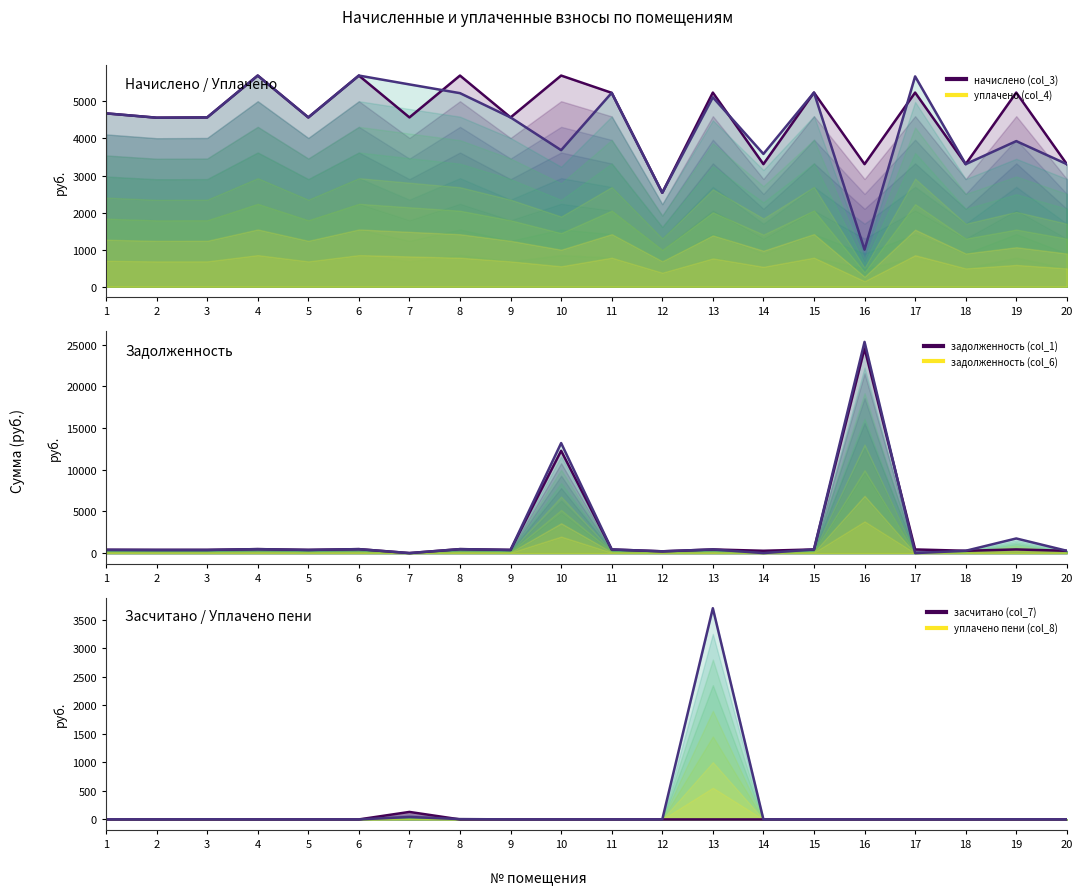

The value of уплачено пени (col_8) at 7 is 42.8. True or false?

True